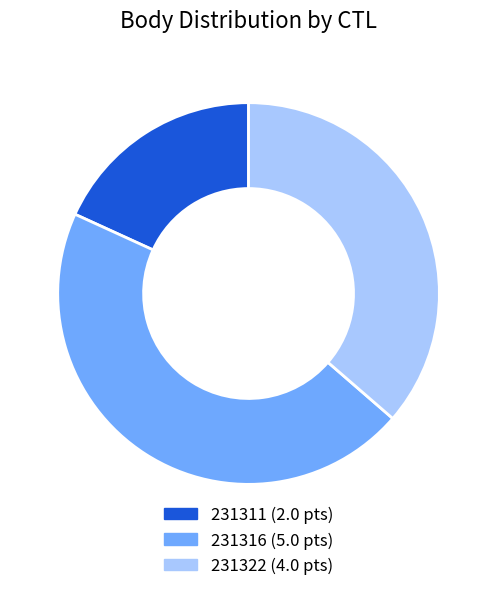

True or false: 231311 accounts for 24% of the total.

False